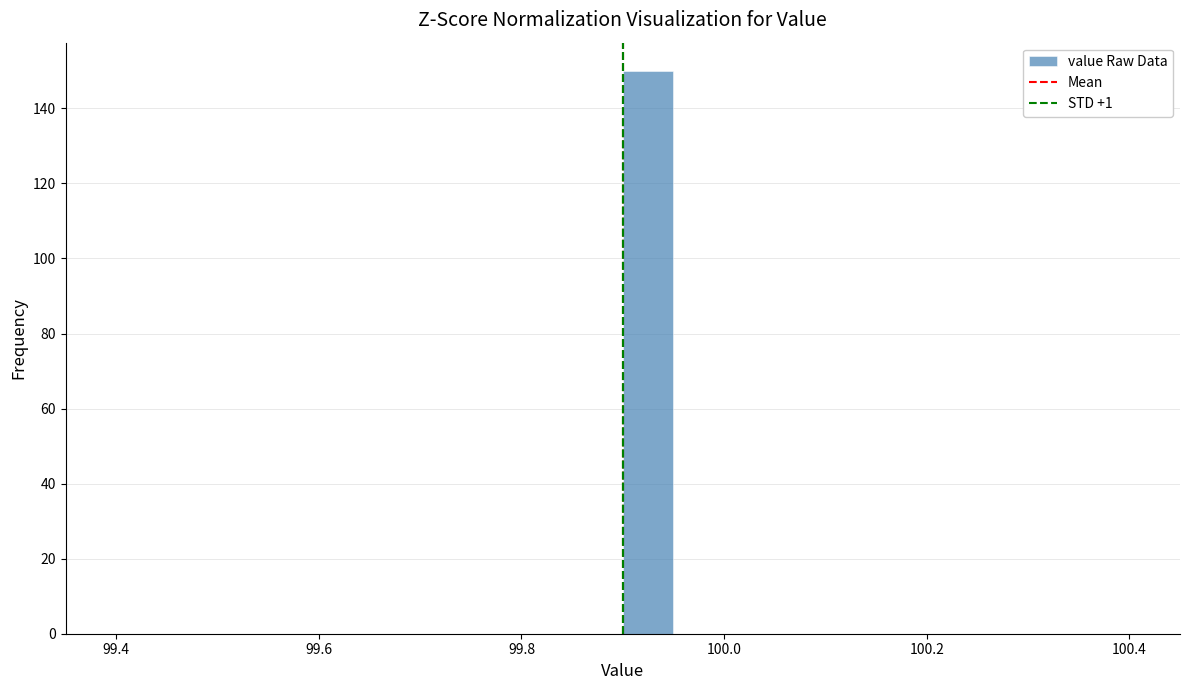

Around what value on the x-axis is the tallest bar? Give the approximate position of its centre, as read against the axis.

99.92